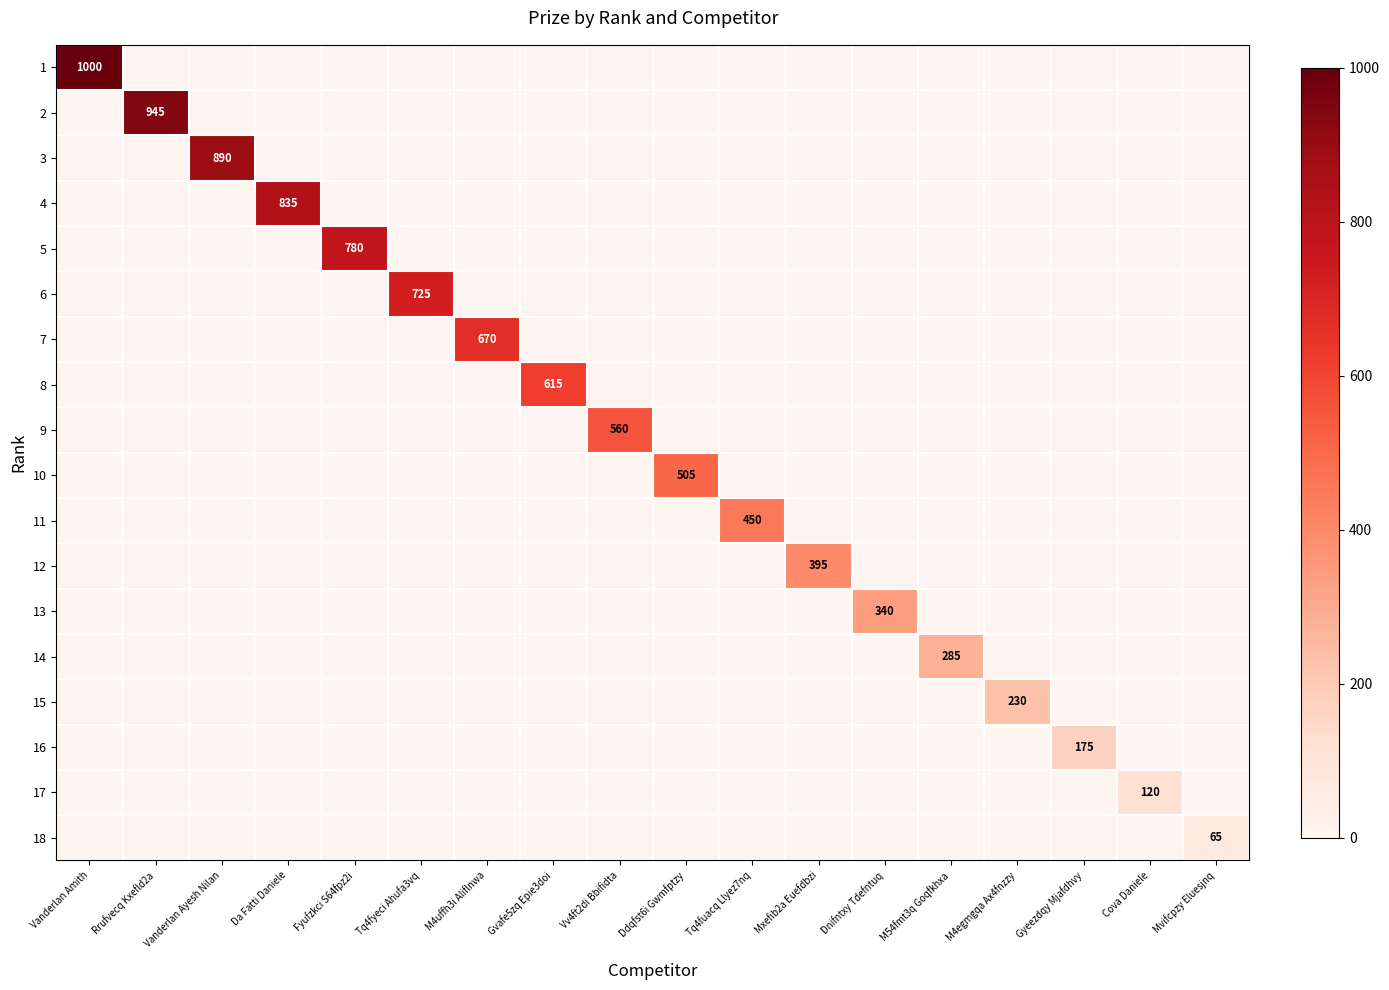

Is it true that 8 equals 615 at Gvafe5zq Epie3doi?

True